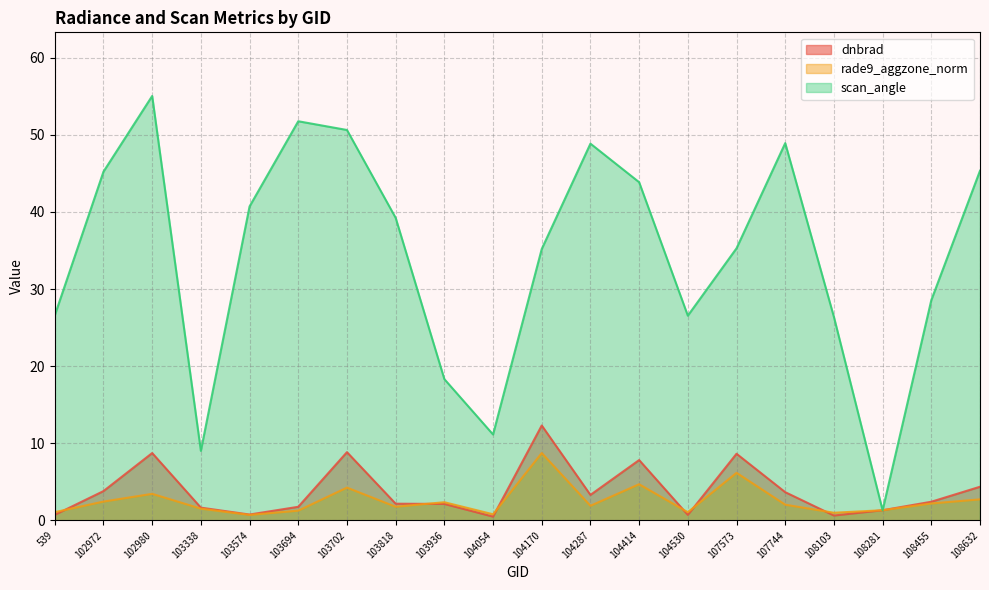

Rank the series at 104170 from highest to lowest value.

scan_angle, dnbrad, rade9_aggzone_norm